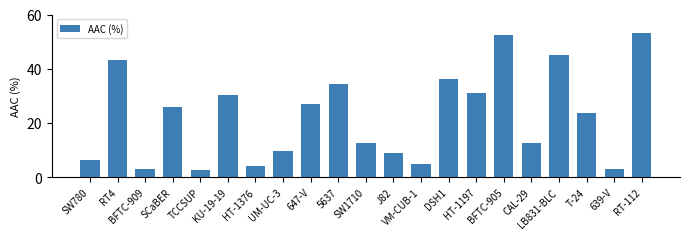

How many series are shown in this chart?

1